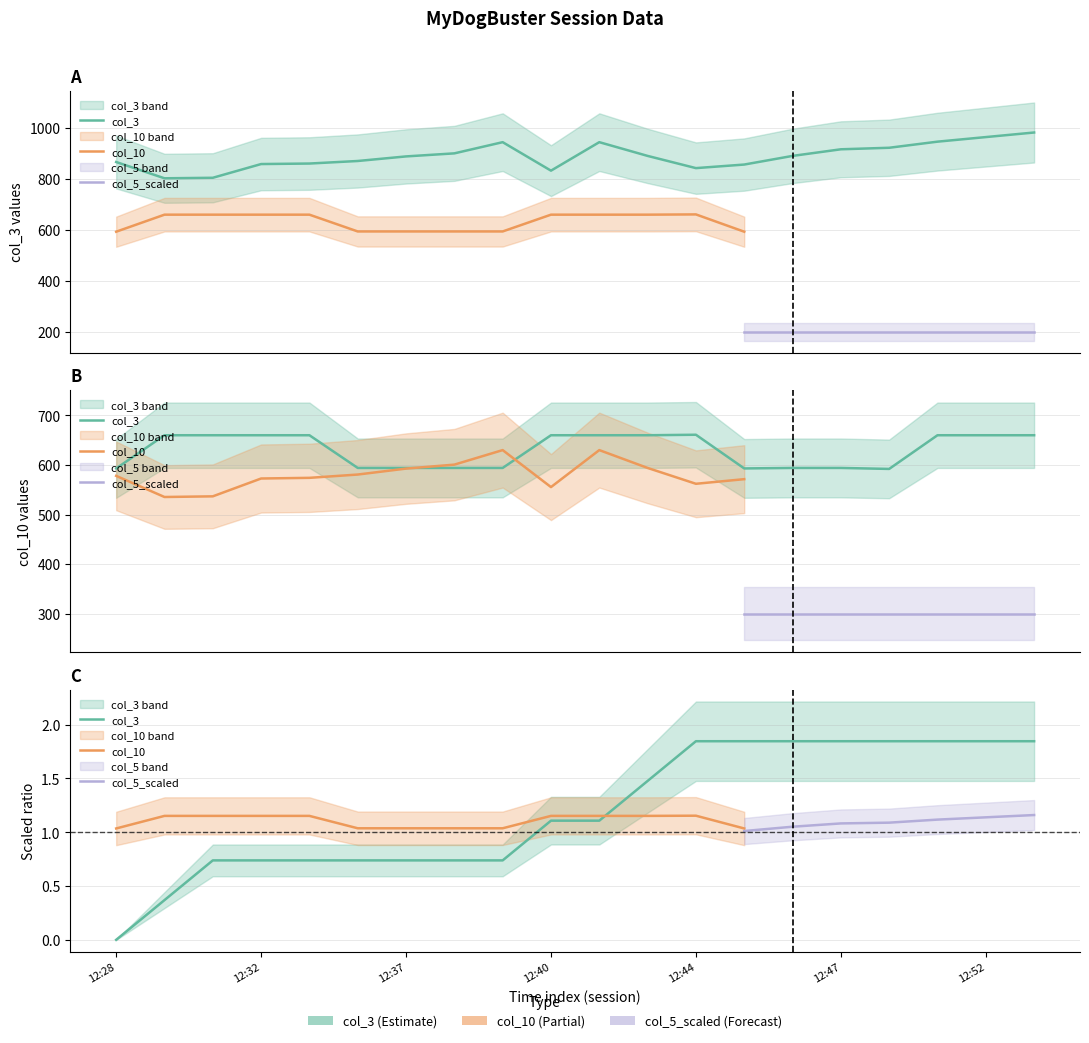

Rank the series by their average value, from lowest to highest.

col_5_scaled, col_10, col_3